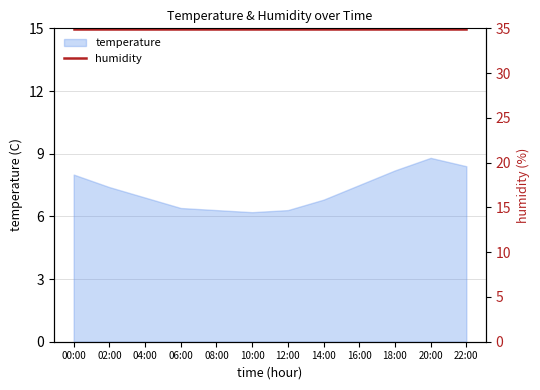

What is the maximum value shown in the chart?

8.8